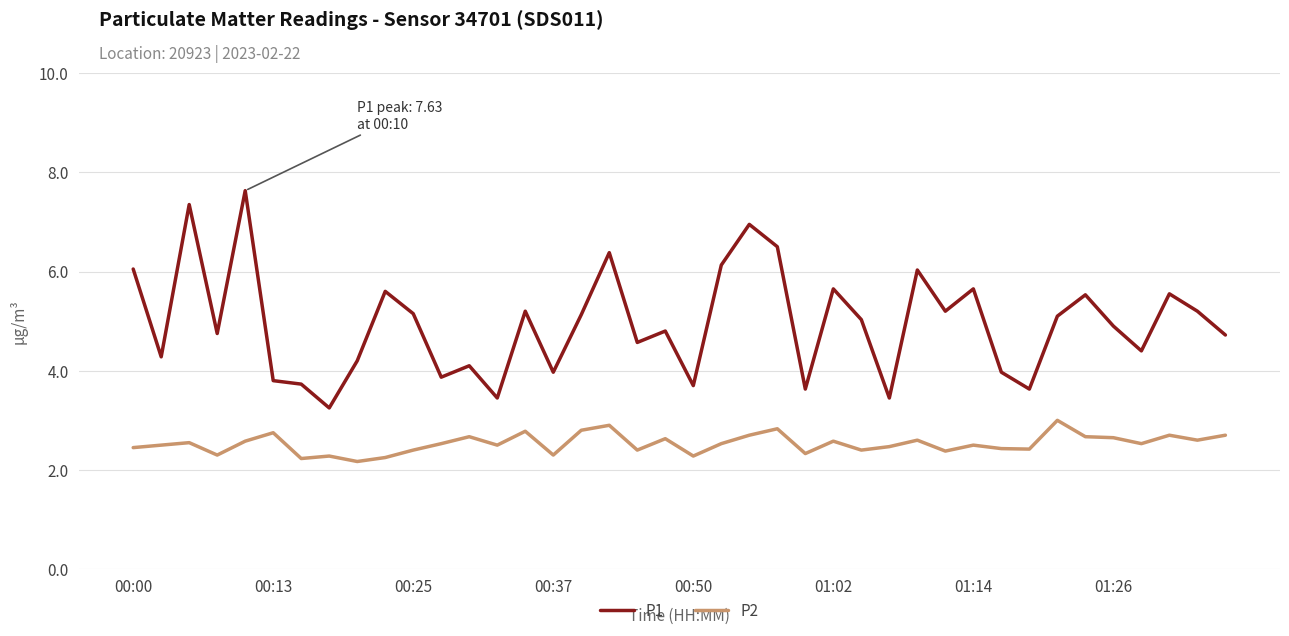

Which series has the largest total across all categories?

P1